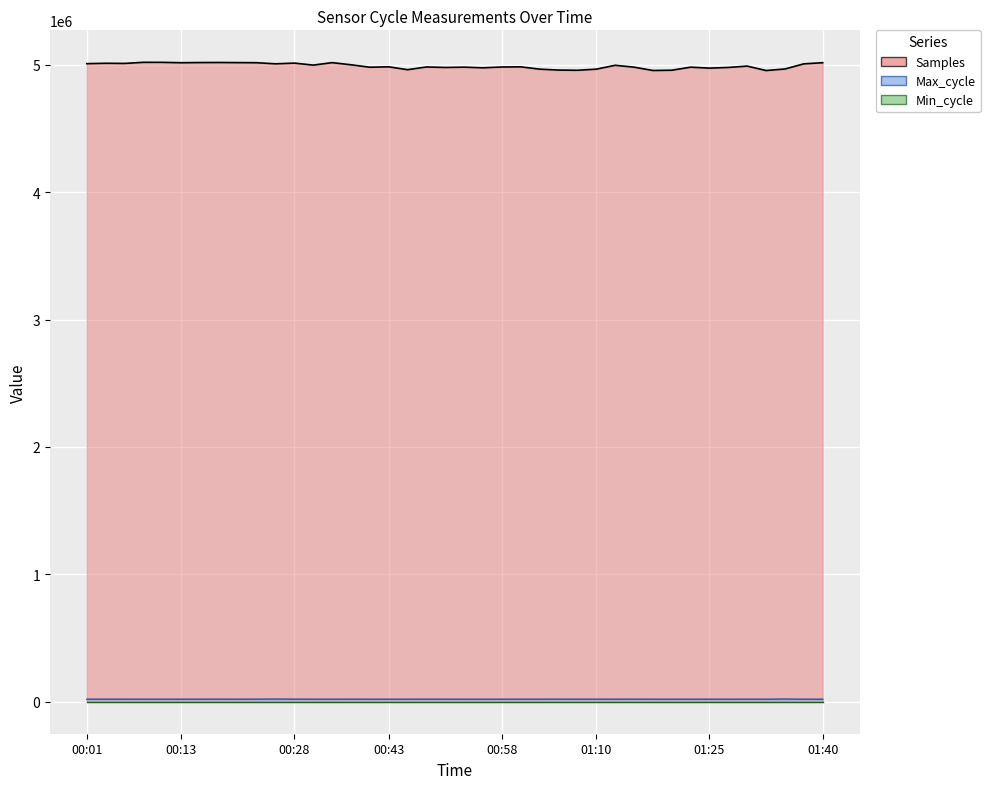

List the labels in order of Max_cycle value, largest first.

2023/02/18 01:35:17, 2023/02/18 00:26:08, 2023/02/18 01:05:52, 2023/02/18 01:15:45, 2023/02/18 00:28:36, 2023/02/18 00:23:43, 2023/02/18 00:18:49, 2023/02/18 01:10:48, 2023/02/18 00:48:55, 2023/02/18 00:06:33, 2023/02/18 00:39:08, 2023/02/18 00:01:42, 2023/02/18 00:04:08, 2023/02/18 01:01:01, 2023/02/18 01:30:22, 2023/02/18 01:08:20, 2023/02/18 00:16:24, 2023/02/18 00:33:27, 2023/02/18 01:25:31, 2023/02/18 00:11:28, 2023/02/18 01:37:42, 2023/02/18 00:13:56, 2023/02/18 00:43:59, 2023/02/18 00:51:20, 2023/02/18 01:13:18, 2023/02/18 00:46:24, 2023/02/18 01:23:03, 2023/02/18 00:31:01, 2023/02/18 01:03:26, 2023/02/18 01:18:10, 2023/02/18 00:21:15, 2023/02/18 01:27:56, 2023/02/18 01:32:52, 2023/02/18 00:41:34, 2023/02/18 00:53:45, 2023/02/18 01:20:35, 2023/02/18 00:09:00, 2023/02/18 00:58:36, 2023/02/18 01:40:08, 2023/02/18 00:56:11